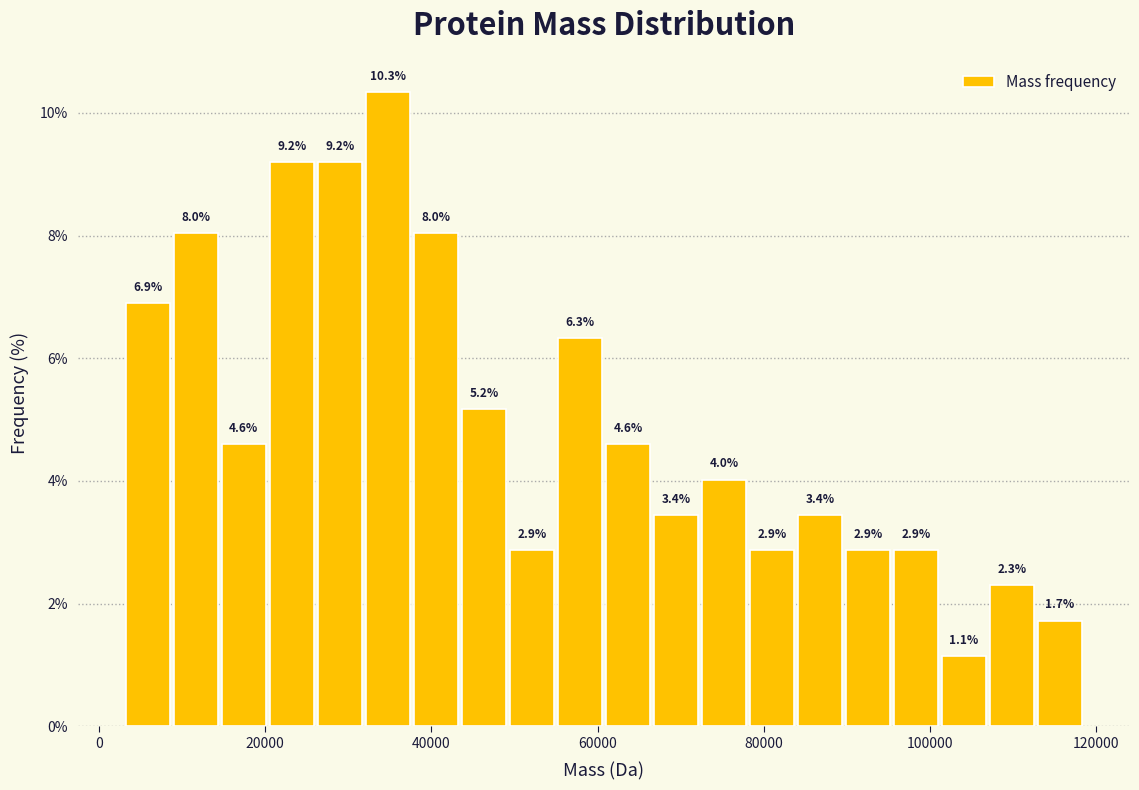

Around what value on the x-axis is the tallest bar? Give the approximate position of its centre, as read against the axis.

34000